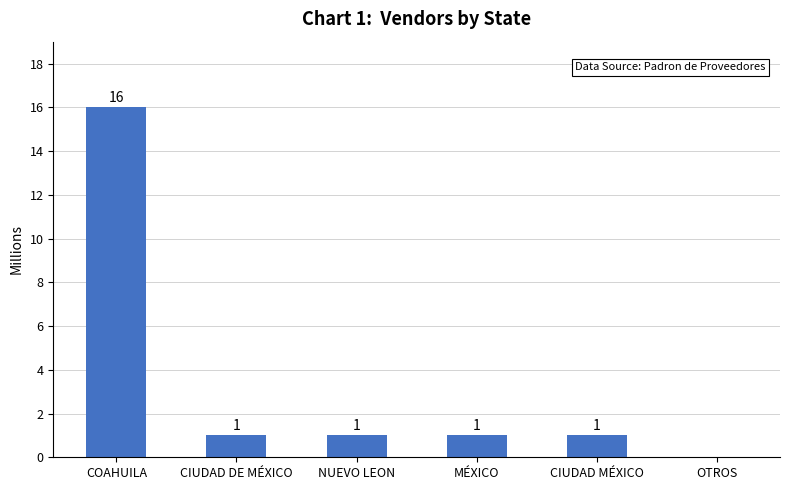

The value at MÉXICO is 1. True or false?

True